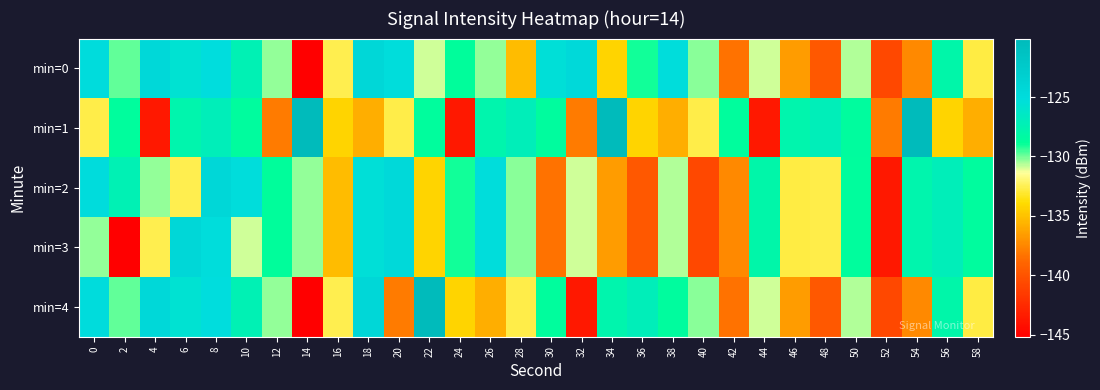

Which series changed the most between 24 and 54?

min=1